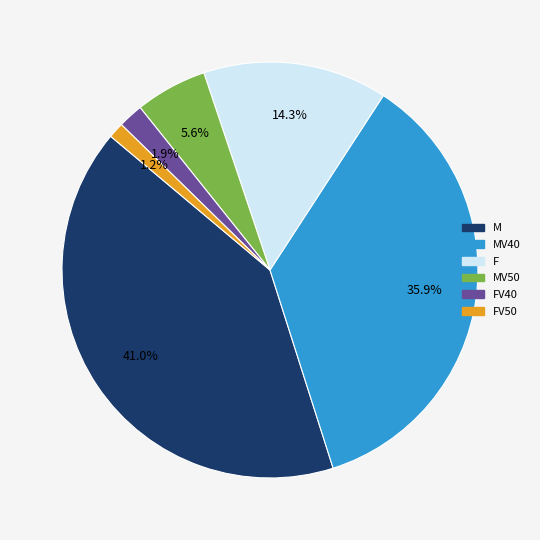

Is there any slice that represents more than half of the pie?

No